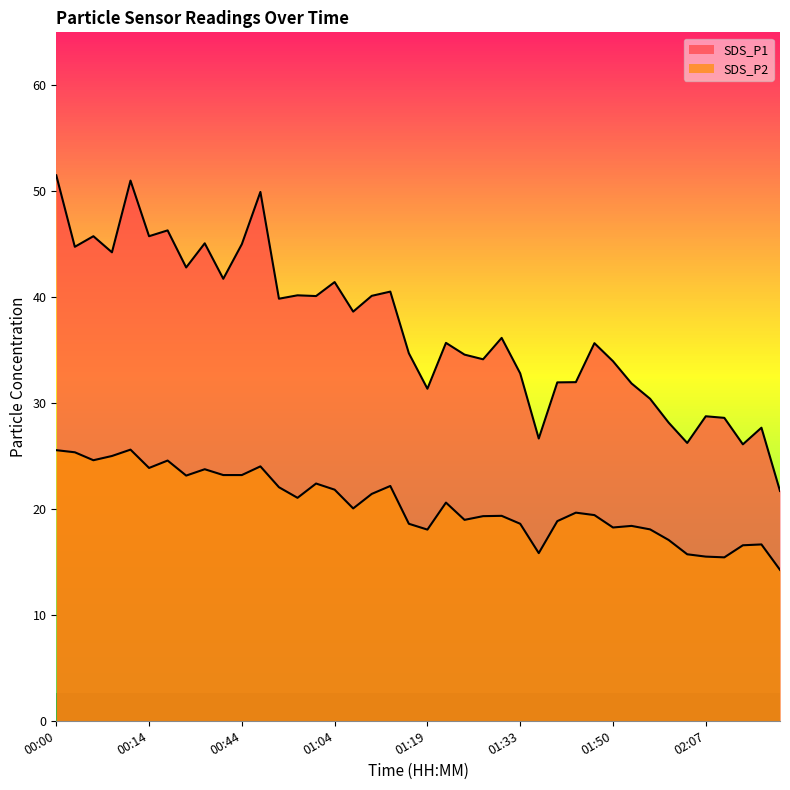

List the labels in order of SDS_P1 value, smallest first.

02:22, 02:16, 02:01, 01:36, 02:19, 01:59, 02:10, 02:07, 01:56, 01:19, 01:53, 01:39, 01:42, 01:33, 01:50, 01:27, 01:24, 01:16, 01:44, 01:22, 01:30, 01:07, 00:56, 01:01, 01:10, 00:59, 01:13, 01:04, 00:41, 00:29, 00:08, 00:02, 00:44, 00:32, 00:05, 00:14, 00:26, 00:53, 00:11, 00:00